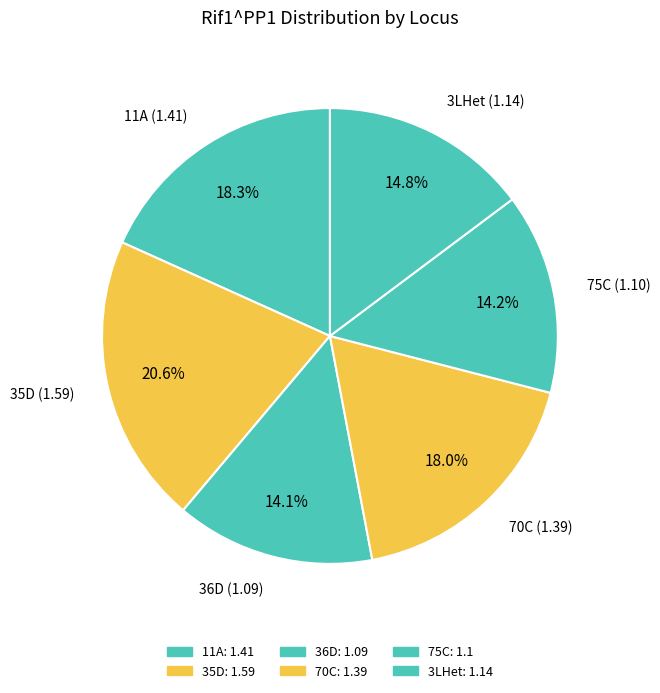

Which slice is the largest?

35D